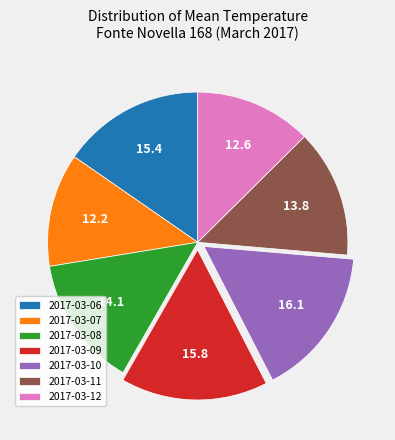

What is the ratio of the value at 2017-03-11 to the value at 2017-03-12?

1.1